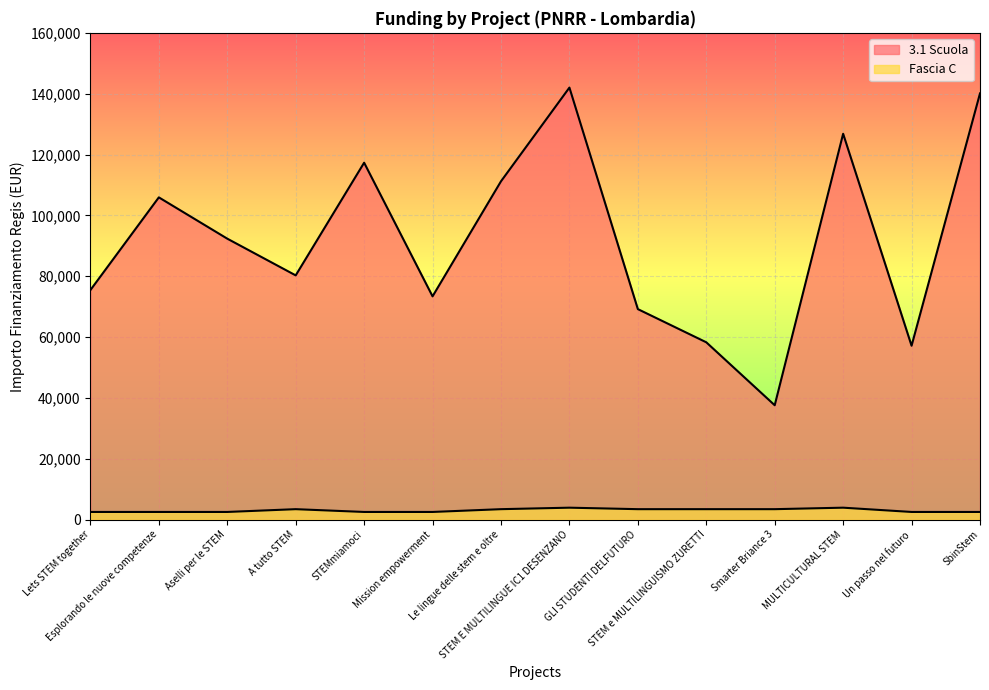

Which series has the widest spread of values?

3.1 Scuola